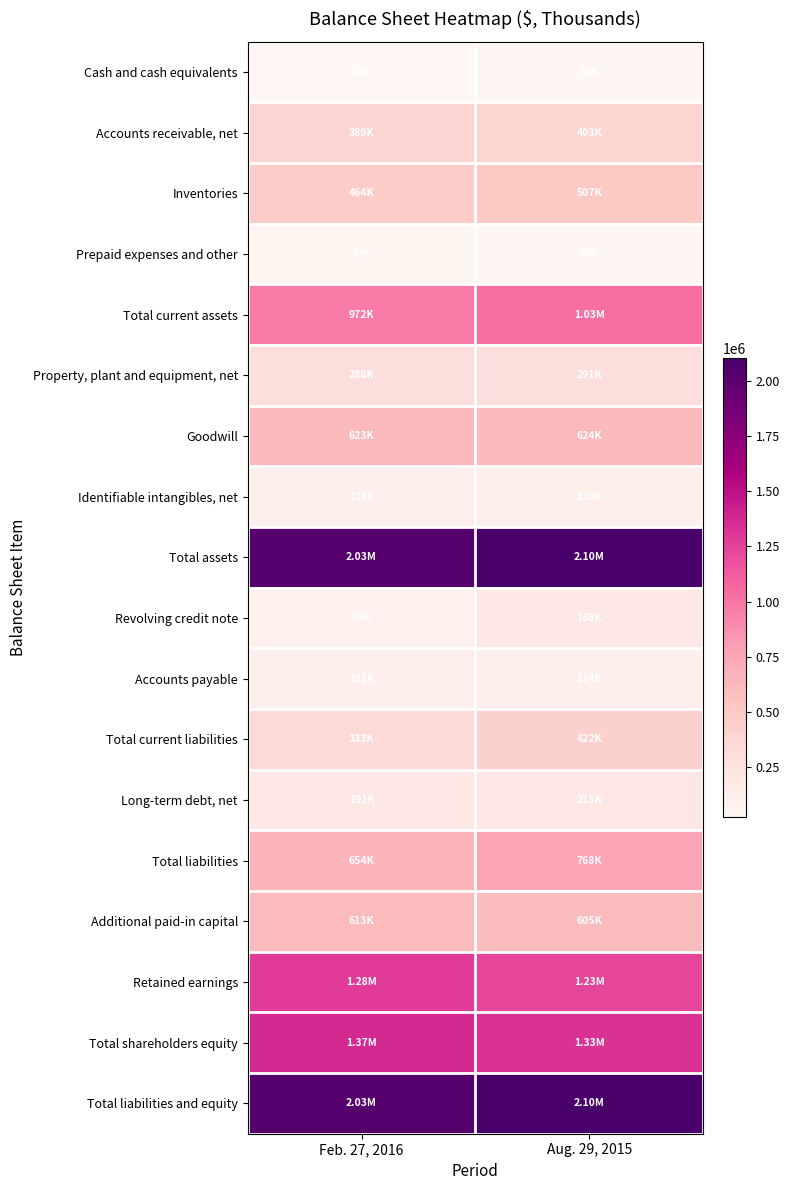

Reading left to right, list all the values displayed in this chart.

Cash and cash equivalents: Feb. 27, 2016=23960	Aug. 29, 2015=38267
Accounts receivable, net: Feb. 27, 2016=389359	Aug. 29, 2015=403468
Inventories: Feb. 27, 2016=464225	Aug. 29, 2015=506631
Prepaid expenses and other: Feb. 27, 2016=49372	Aug. 29, 2015=39067
Total current assets: Feb. 27, 2016=971559	Aug. 29, 2015=1032076
Property, plant and equipment, net: Feb. 27, 2016=287557	Aug. 29, 2015=291156
Goodwill: Feb. 27, 2016=623042	Aug. 29, 2015=623626
Identifiable intangibles, net: Feb. 27, 2016=111189	Aug. 29, 2015=119805
Total assets: Feb. 27, 2016=2025452	Aug. 29, 2015=2101206
Revolving credit note: Feb. 27, 2016=99000	Aug. 29, 2015=188000
Accounts payable: Feb. 27, 2016=110946	Aug. 29, 2015=114328
Total current liabilities: Feb. 27, 2016=332578	Aug. 29, 2015=422337
Long-term debt, net: Feb. 27, 2016=190534	Aug. 29, 2015=214789
Total liabilities: Feb. 27, 2016=654244	Aug. 29, 2015=768336
Additional paid-in capital: Feb. 27, 2016=613160	Aug. 29, 2015=604905
Retained earnings: Feb. 27, 2016=1283762	Aug. 29, 2015=1232381
Total shareholders equity: Feb. 27, 2016=1371208	Aug. 29, 2015=1332870
Total liabilities and equity: Feb. 27, 2016=2025452	Aug. 29, 2015=2101206